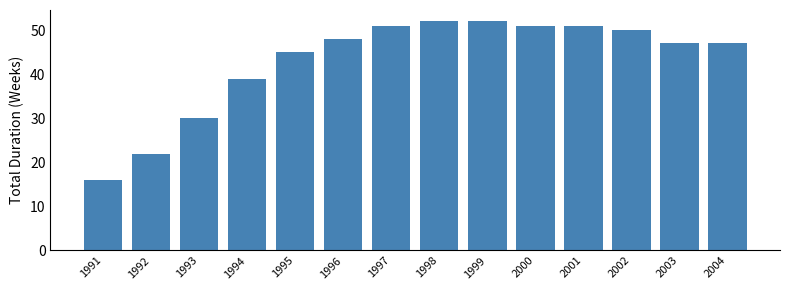

Reading left to right, what are all the values shown in this chart?

1991=16	1992=22	1993=30	1994=39	1995=45	1996=48	1997=51	1998=52	1999=52	2000=51	2001=51	2002=50	2003=47	2004=47